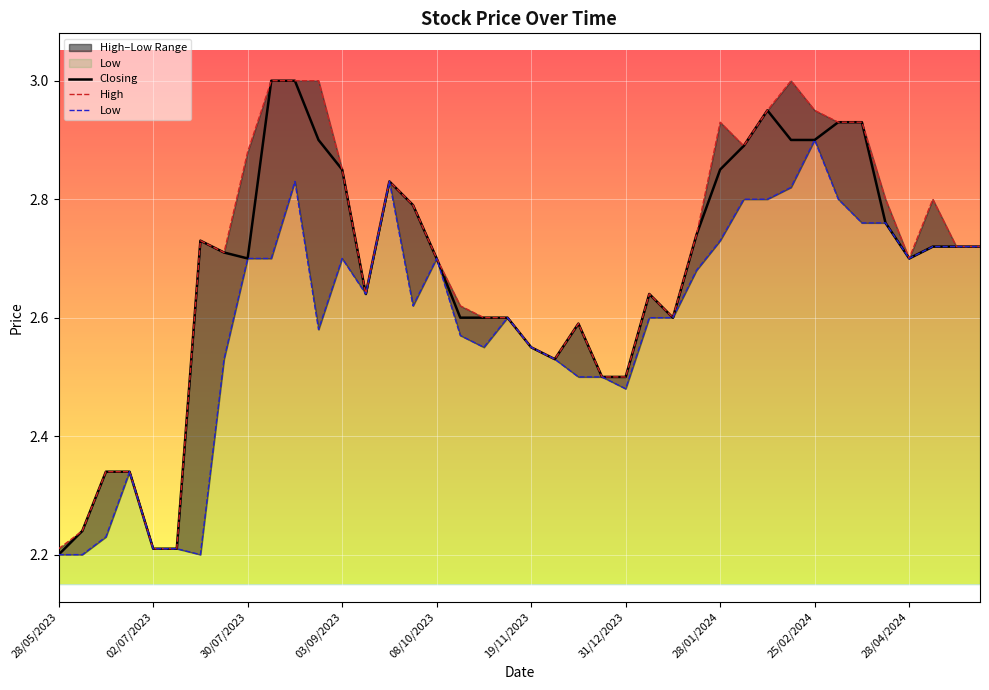

How many interior local valleys does the High series have?

6